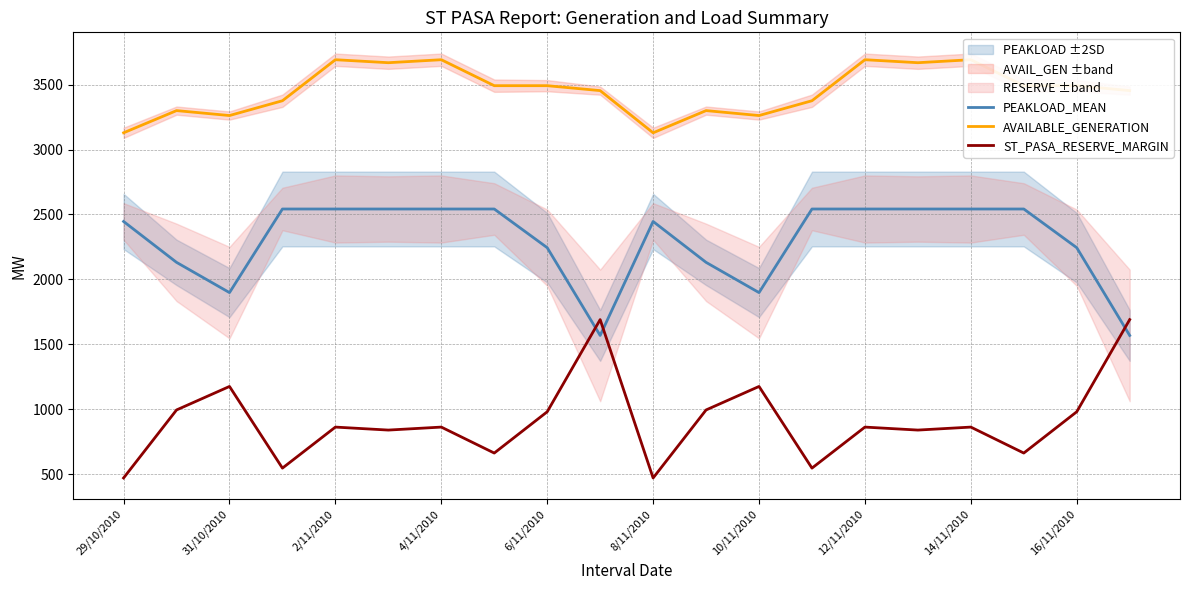

What position from the left is 19?

20